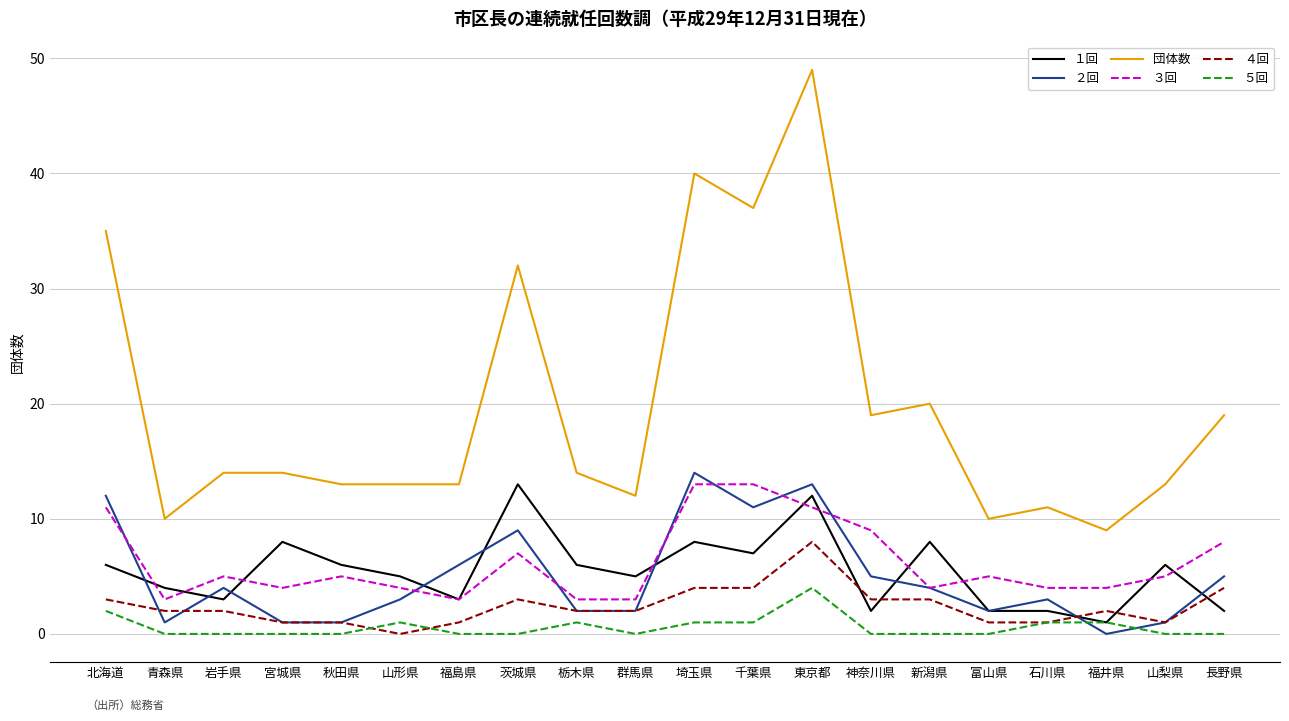

True or false: 団体数 and ５回 cross at least once.

False